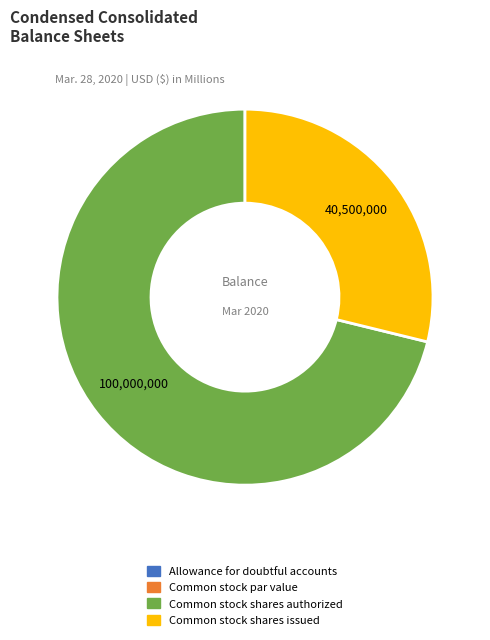

Does any single category account for the majority?

Yes